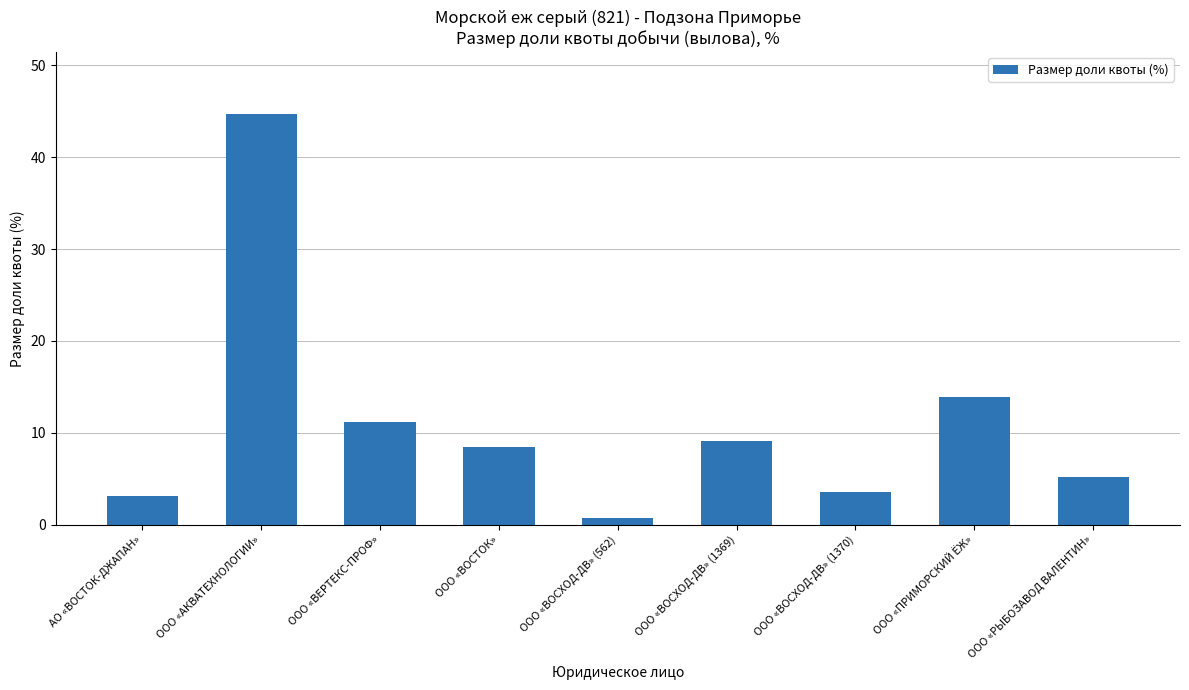

What is the sum of the values at АО «ВОСТОК-ДЖАПАН» and ООО «ПРИМОРСКИЙ ЁЖ»?

17.1